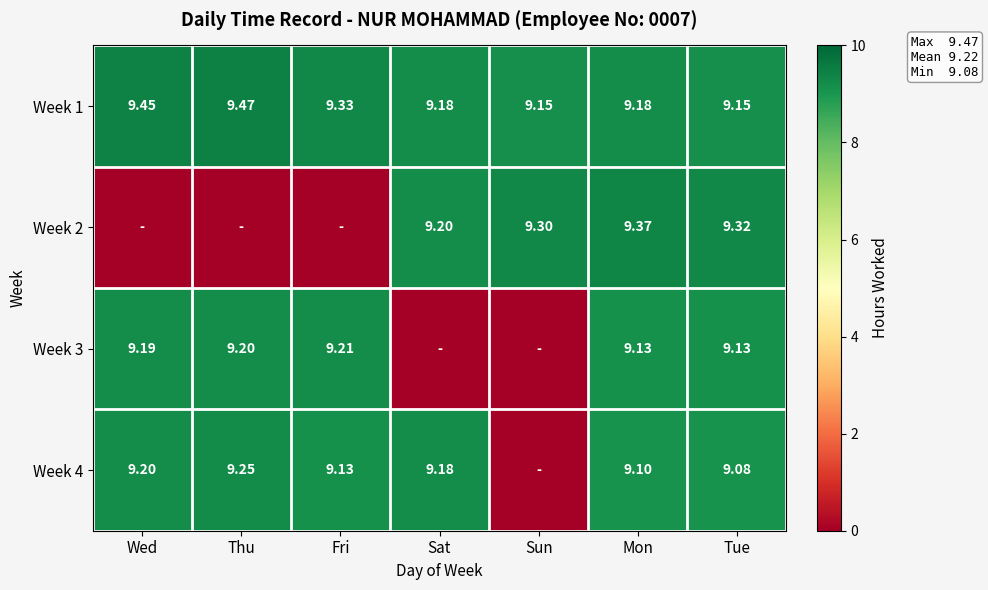

List the series in order of their overall mean, lowest first.

Week 2, Week 3, Week 4, Week 1